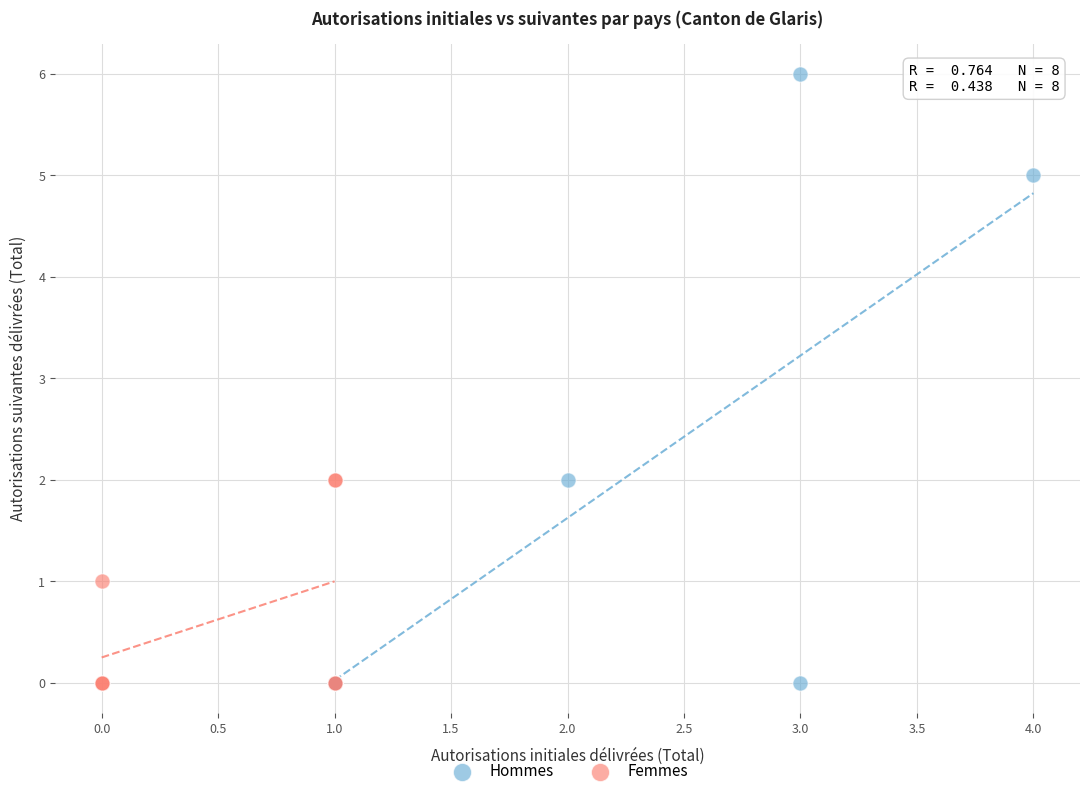

Which series contains the highest Y value?

Hommes